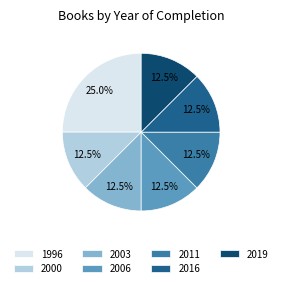

Is there any slice that represents more than half of the pie?

No